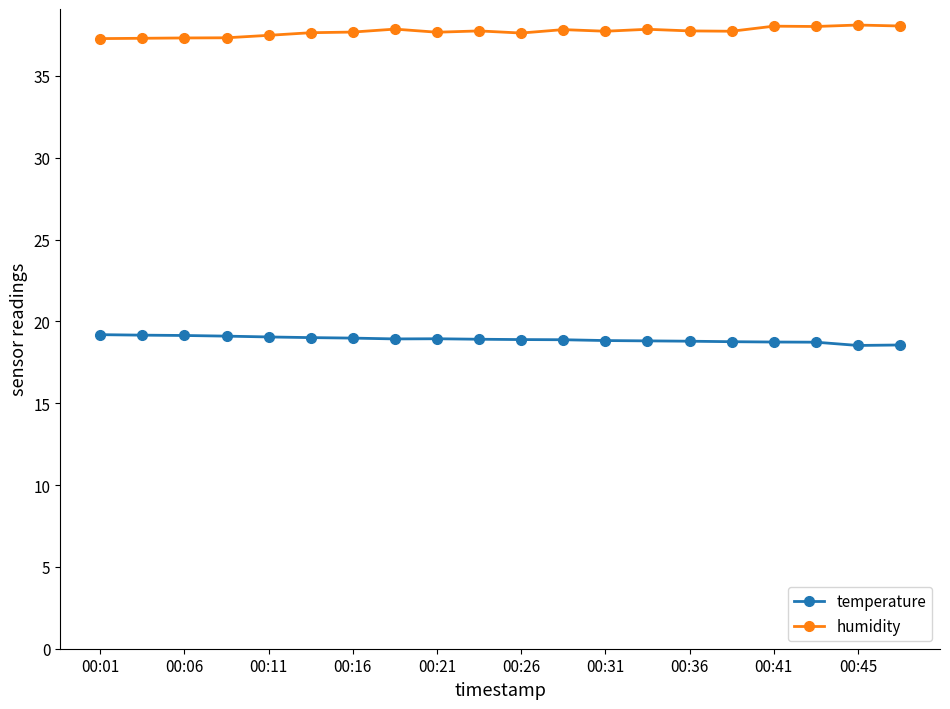

Which series has the largest total across all categories?

humidity